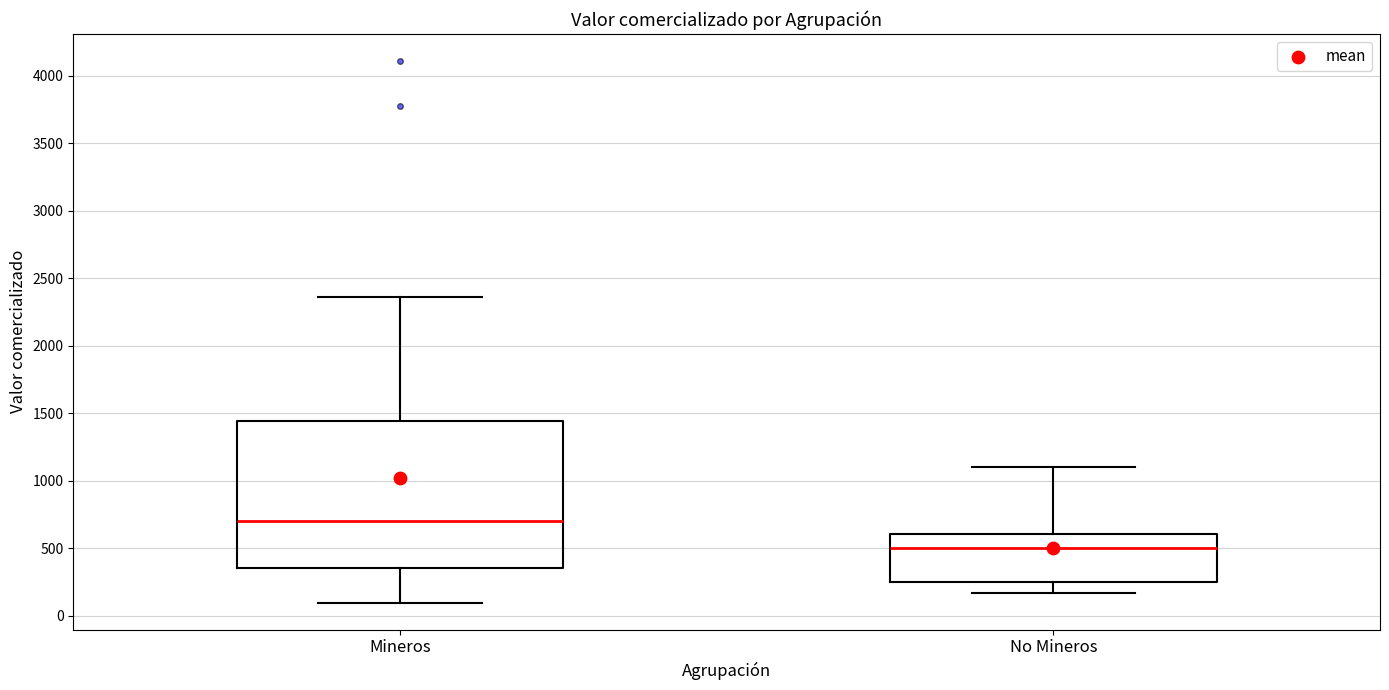

Where does the median line of the box for No Mineros sit on the y-axis? The values are not printed on the chart, so give them approximately, as read against the axis.

500